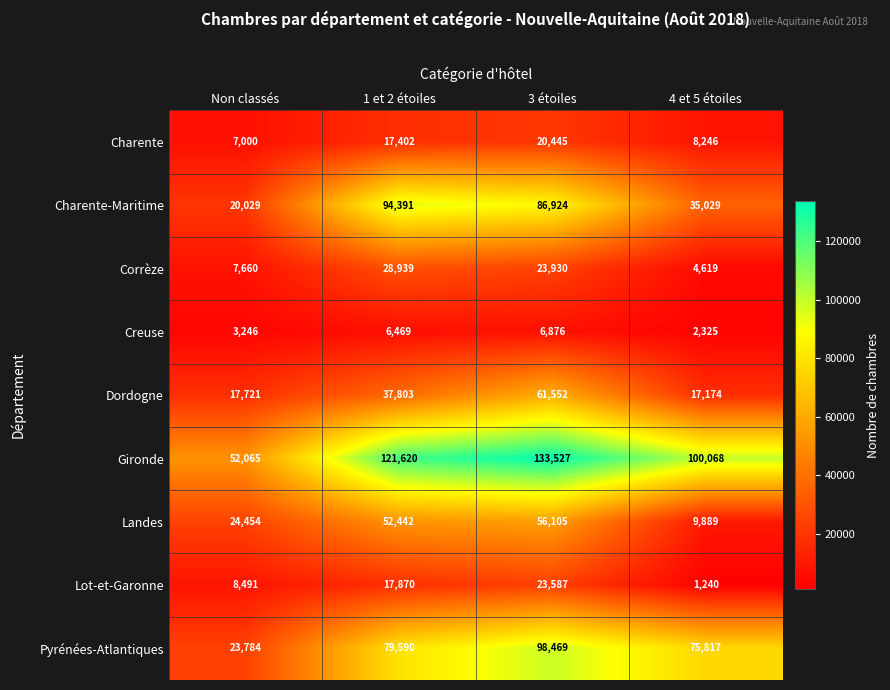

How many distinct data groups are displayed?

9